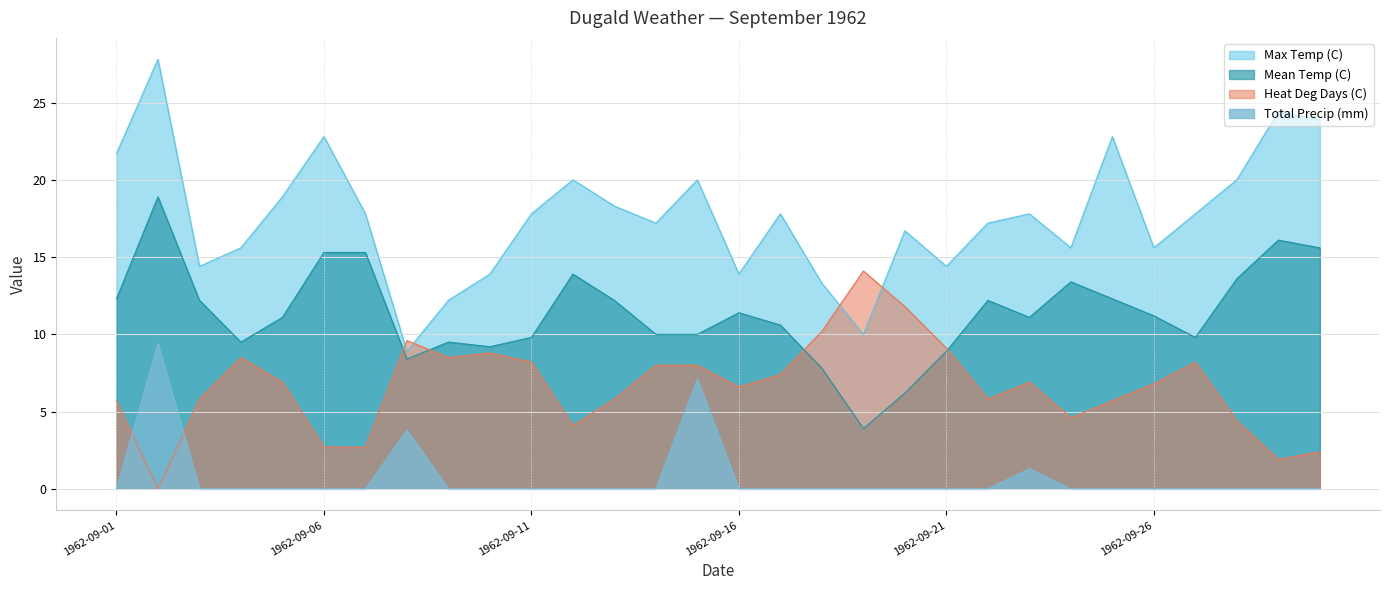

Count the number of data series in this chart.

4